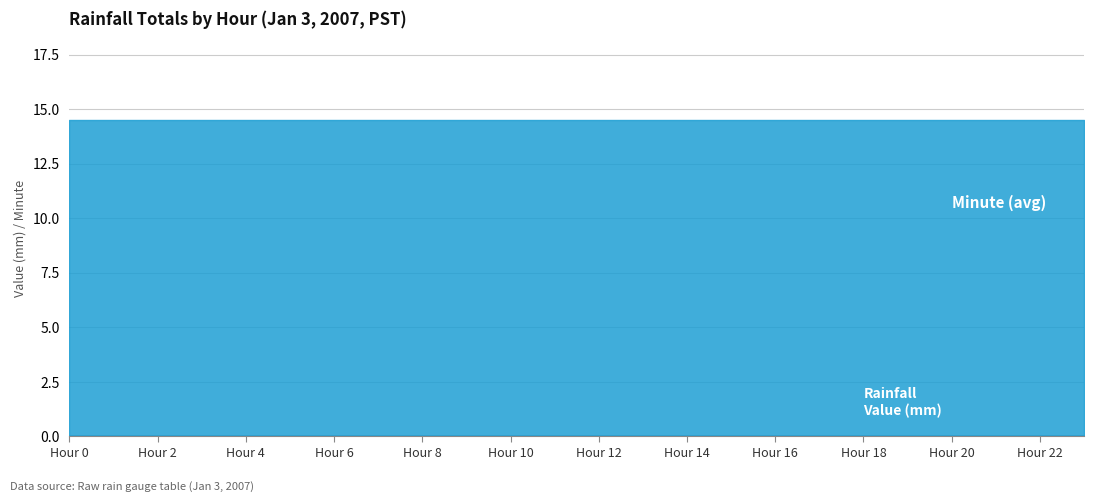

True or false: Minute (avg) and Rainfall Value (mm) cross at least once.

False